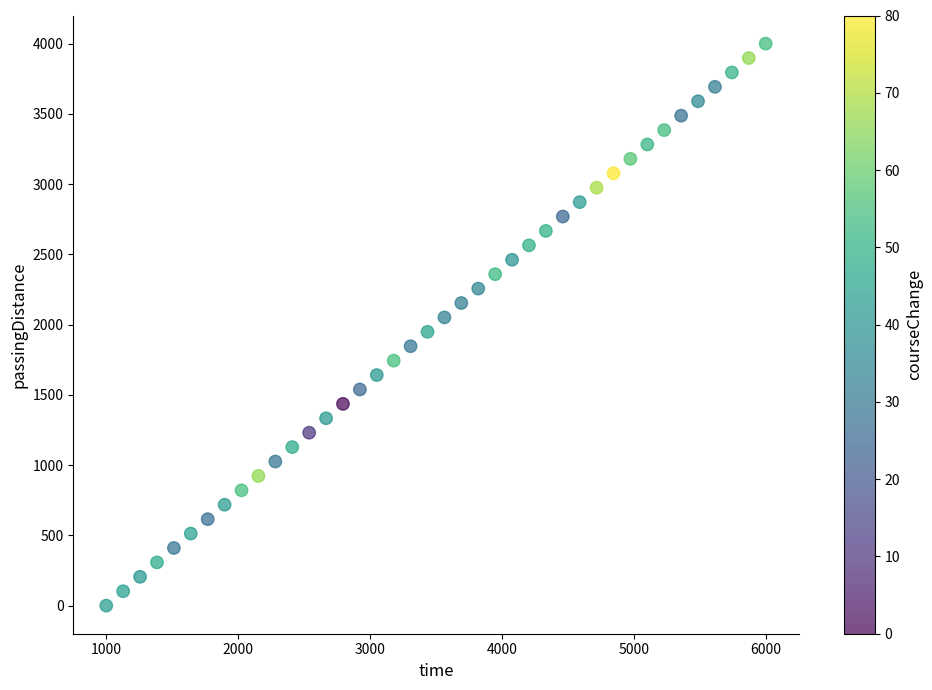

What is the range of X values (max minus min)?

5000.0